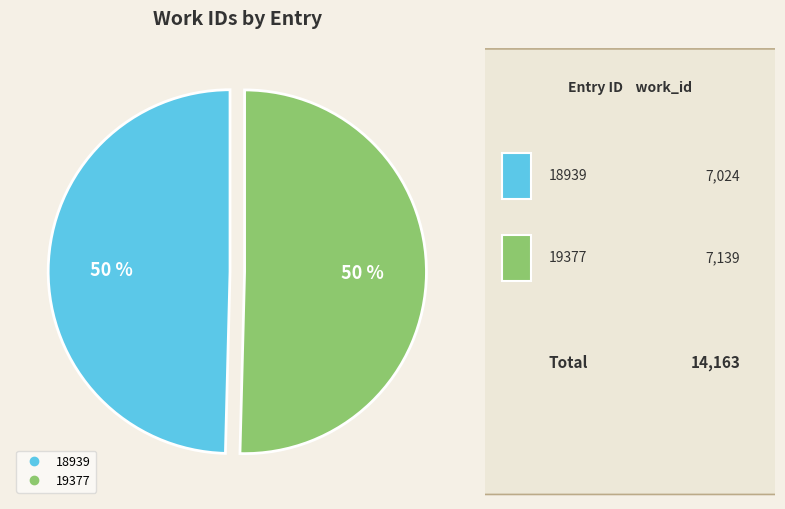

Count the number of slices in the pie.

2